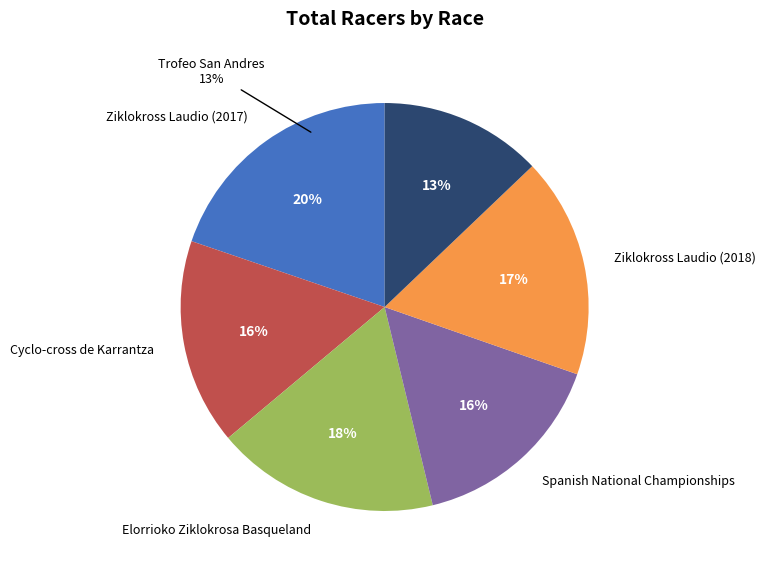

Is there a majority slice in this chart?

No